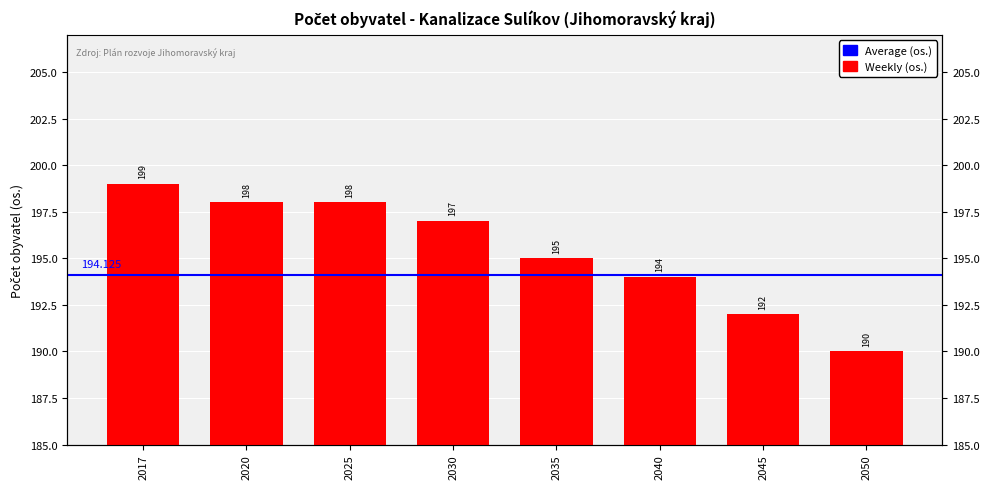

What is the sum of the values at 2025 and 2050?

388